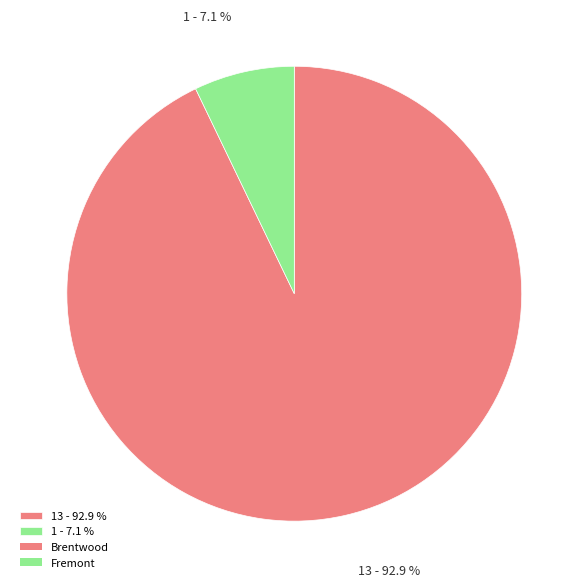

How many slices are in this pie chart?

2